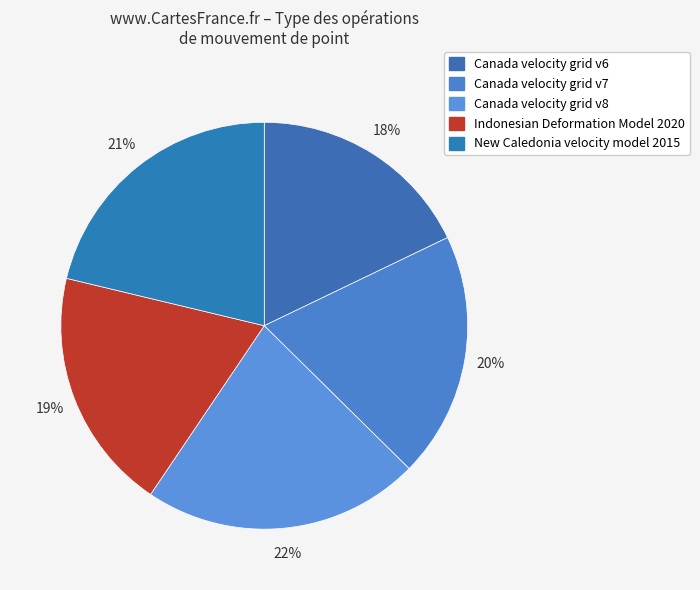

The New Caledonia velocity model 2015 slice represents 29% of the pie. True or false?

False